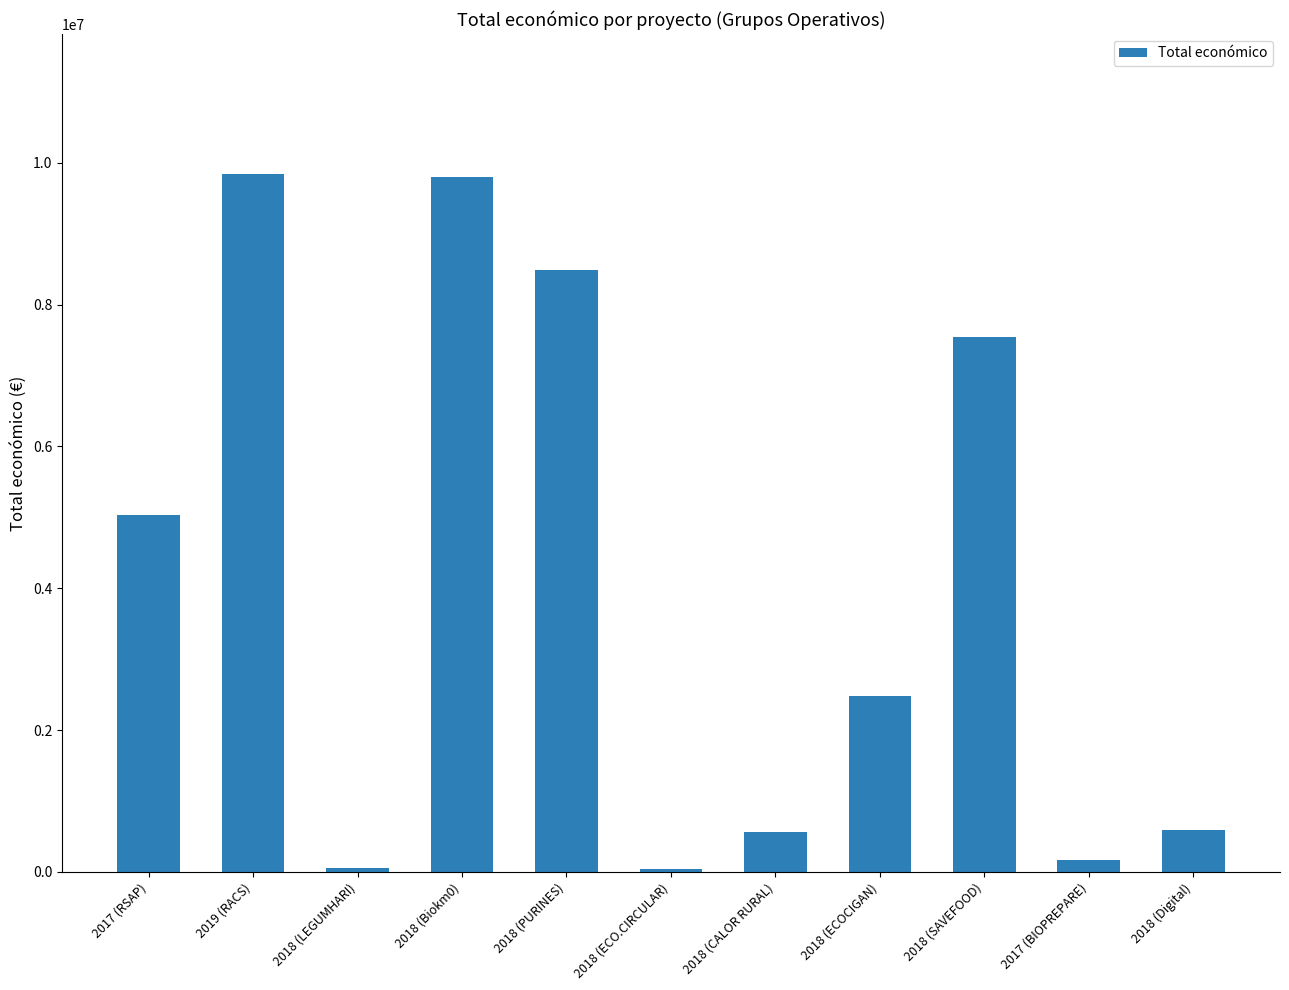

Are the bars grouped side by side (vs. stacked)?

No